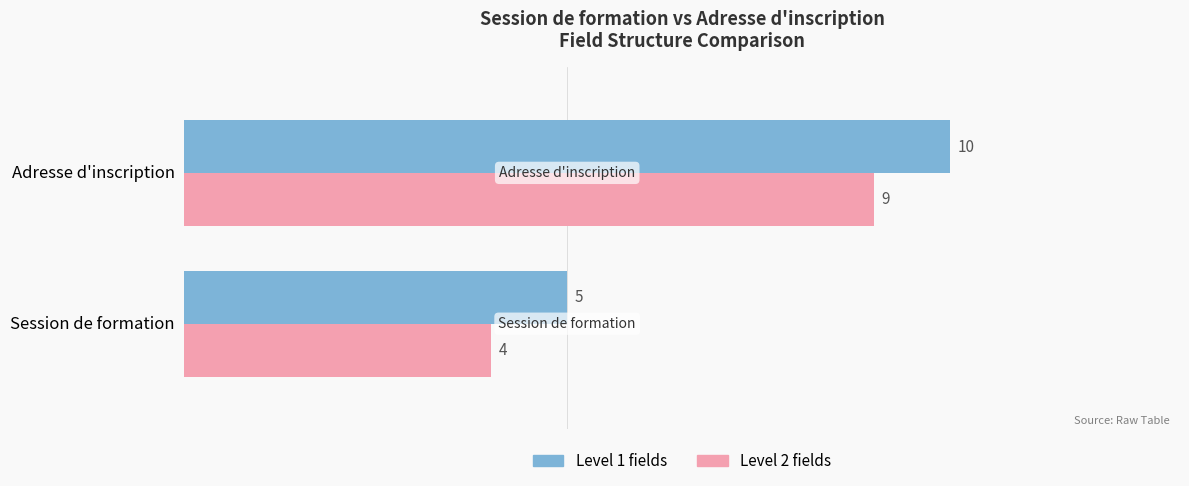

The value of Level 1 fields at Adresse d'inscription is 16. True or false?

False